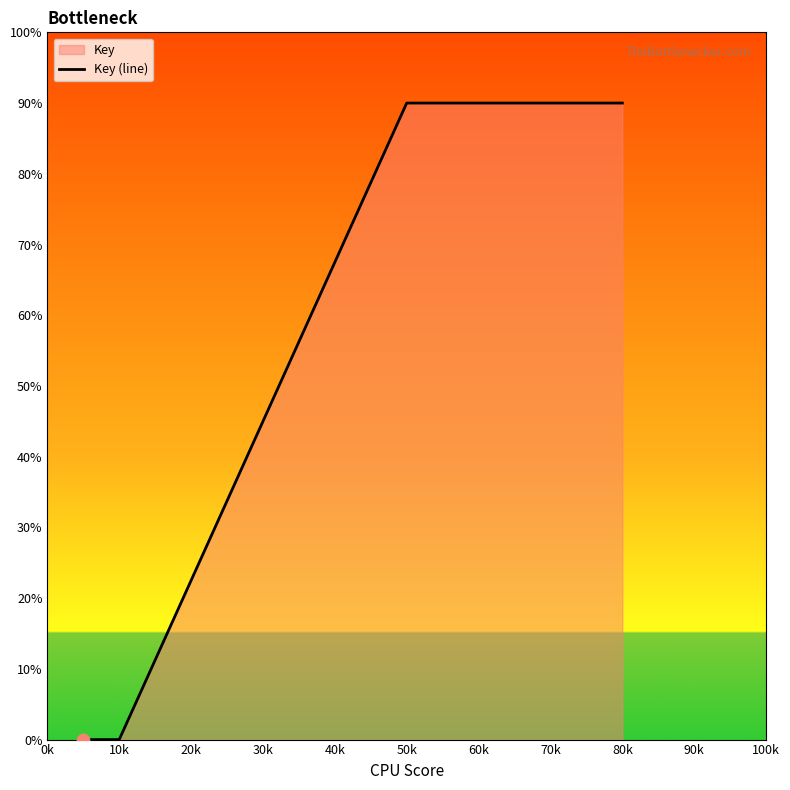

Between 80k and 10k, which is larger?

80k